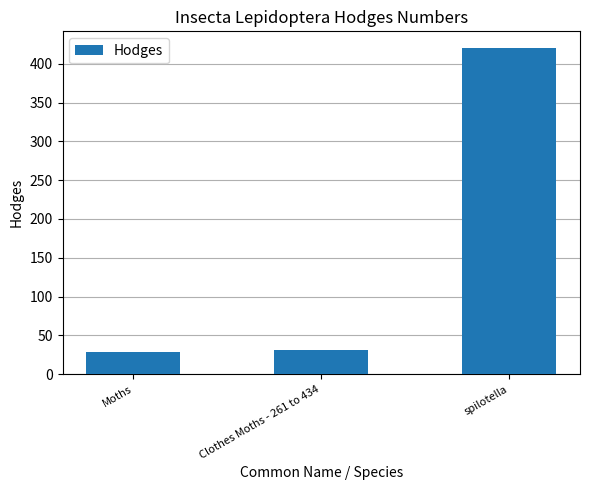

What is the sum of the values at spilotella and Moths?

450.0